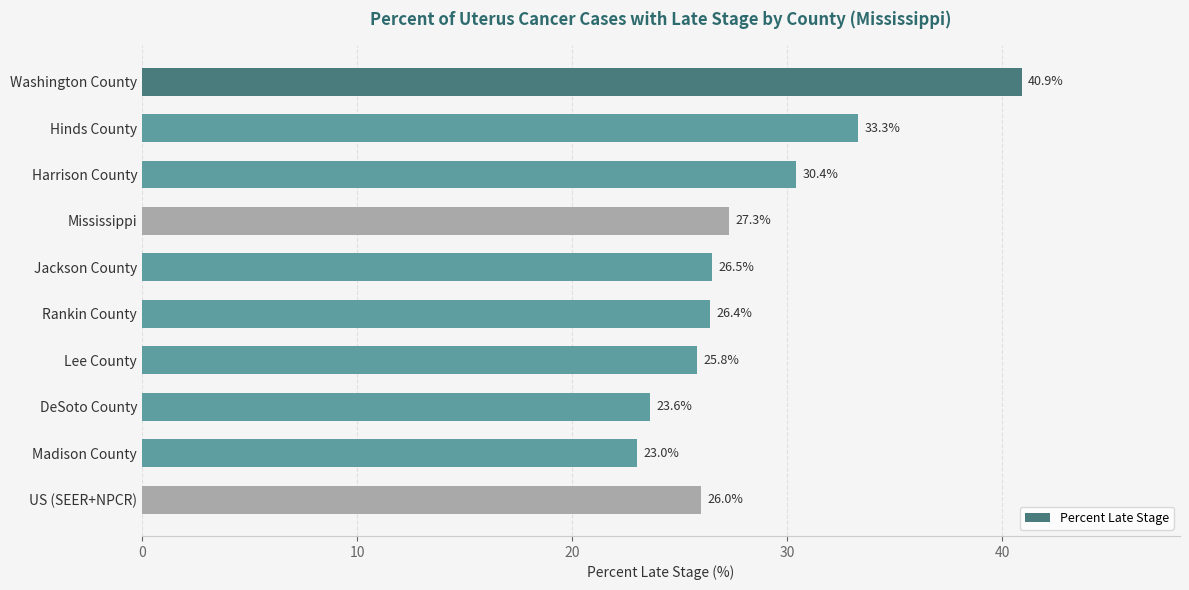

What position from the top is Mississippi?

4